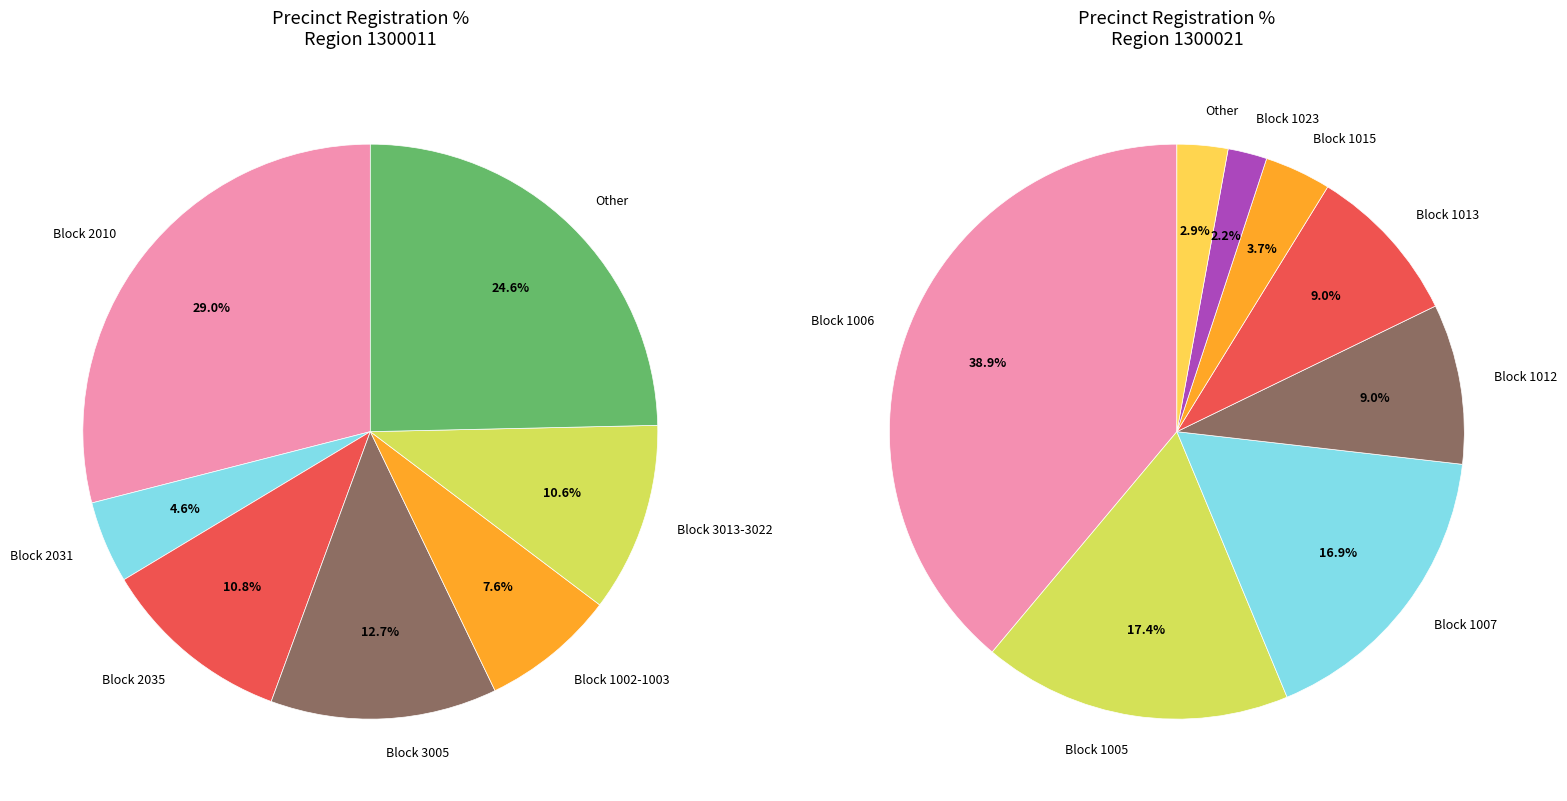

Is the sum of 3006 and 3022 greater than half?

No